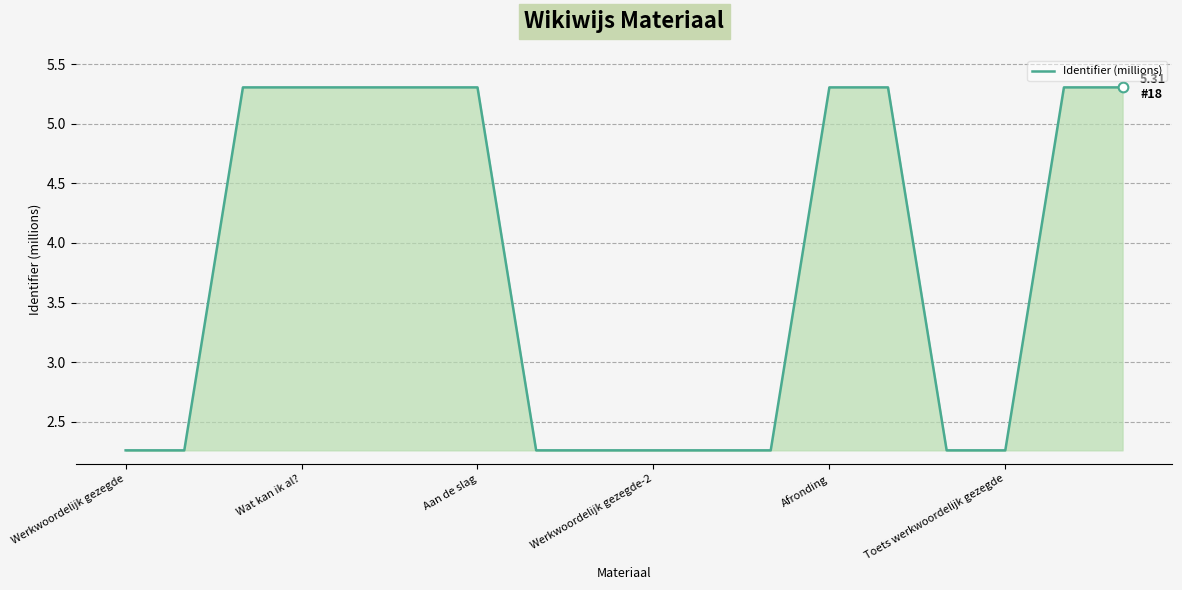

What is the maximum value shown in the chart?

5.3